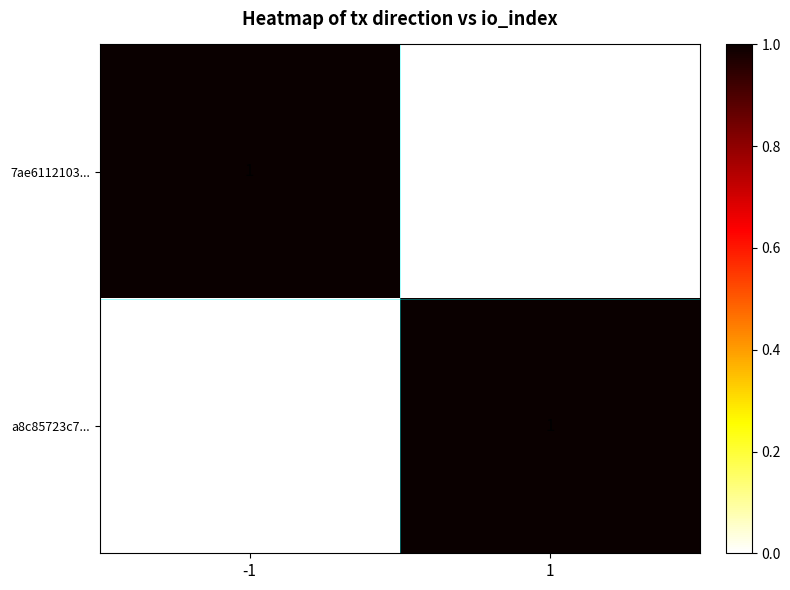

Reading right to left, what are all the values shown in this chart?

7ae6112103...: 0	1
a8c85723c7...: 1	0